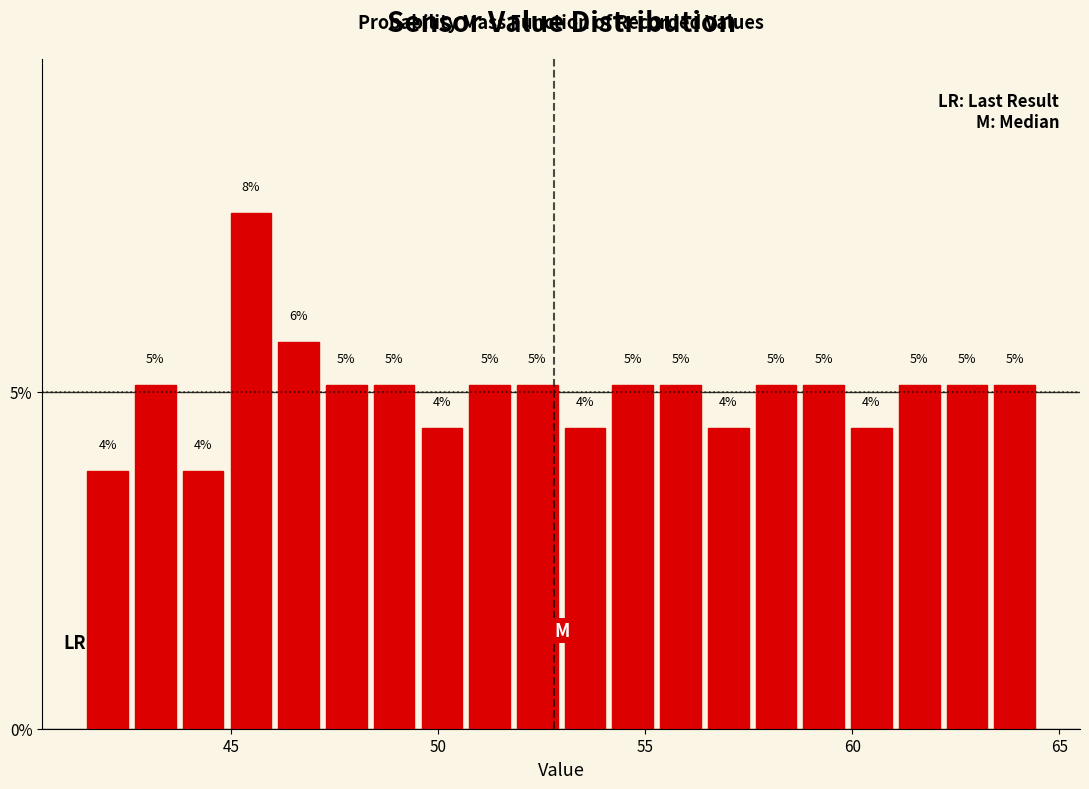

Around what value on the x-axis is the tallest bar? Give the approximate position of its centre, as read against the axis.

45.5